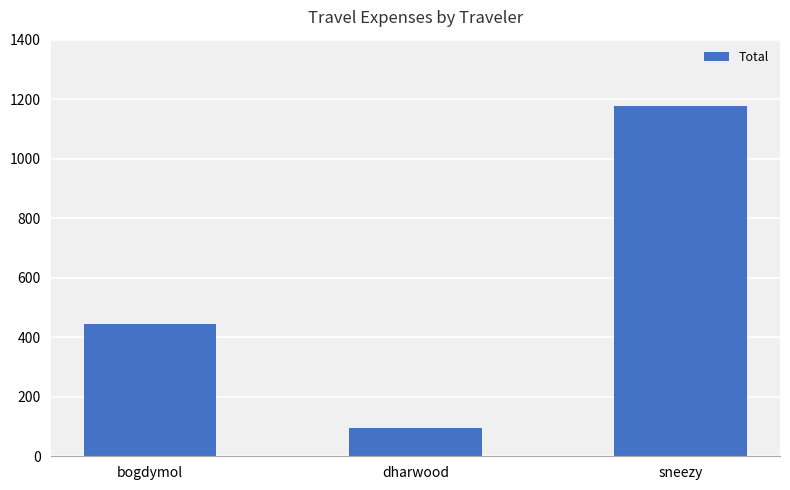

Reading left to right, what are all the values shown in this chart?

bogdymol=444.2	dharwood=94.2	sneezy=1177.6